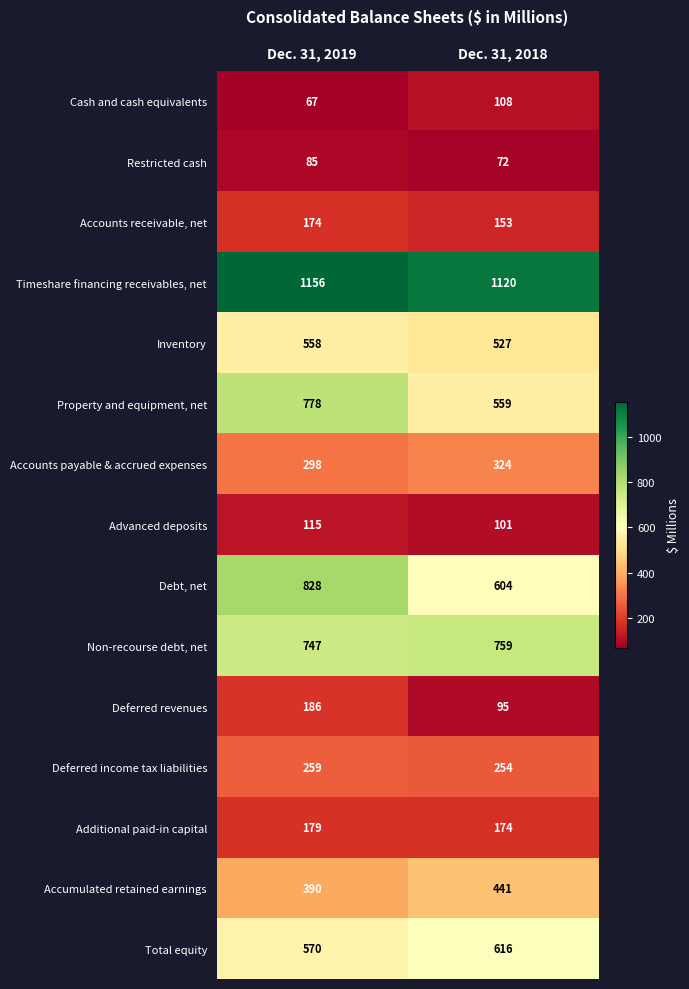

What is the spread (max minus min) of values at Dec. 31, 2018?

1048